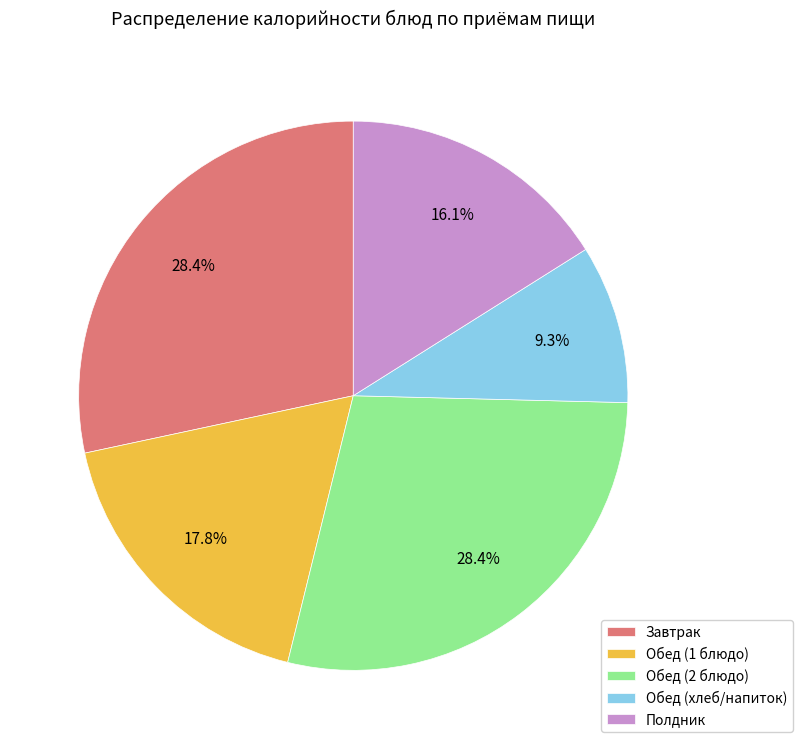

Which category has the smallest portion of the pie?

Обед (хлеб/напиток)